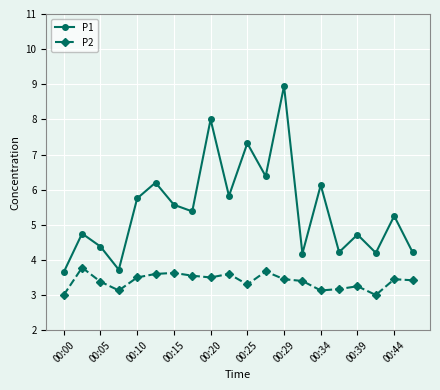

How many values in the P1 series exceed 5?

11